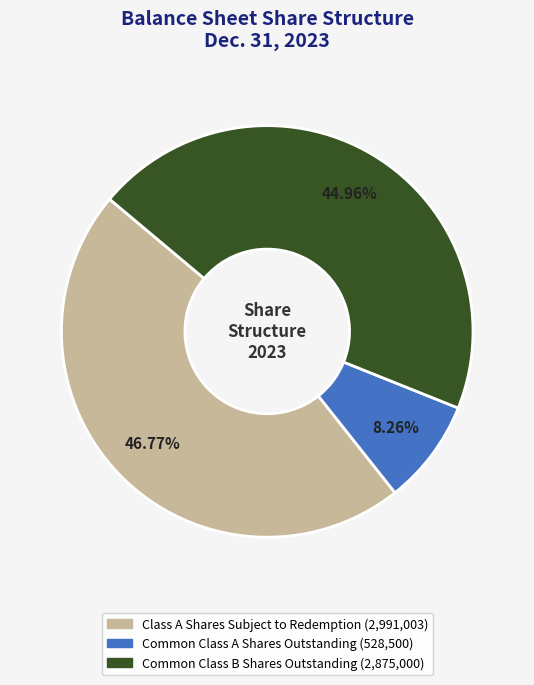

How many slices are in this pie chart?

3